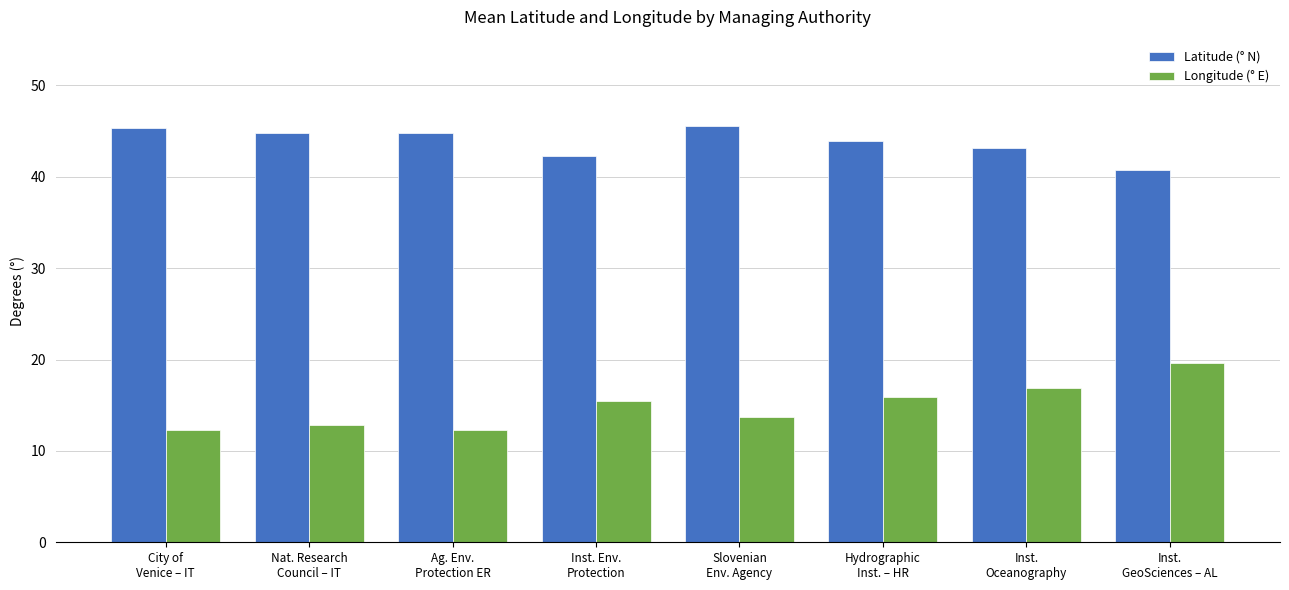

What is the maximum value for Longitude (° E)?

19.6